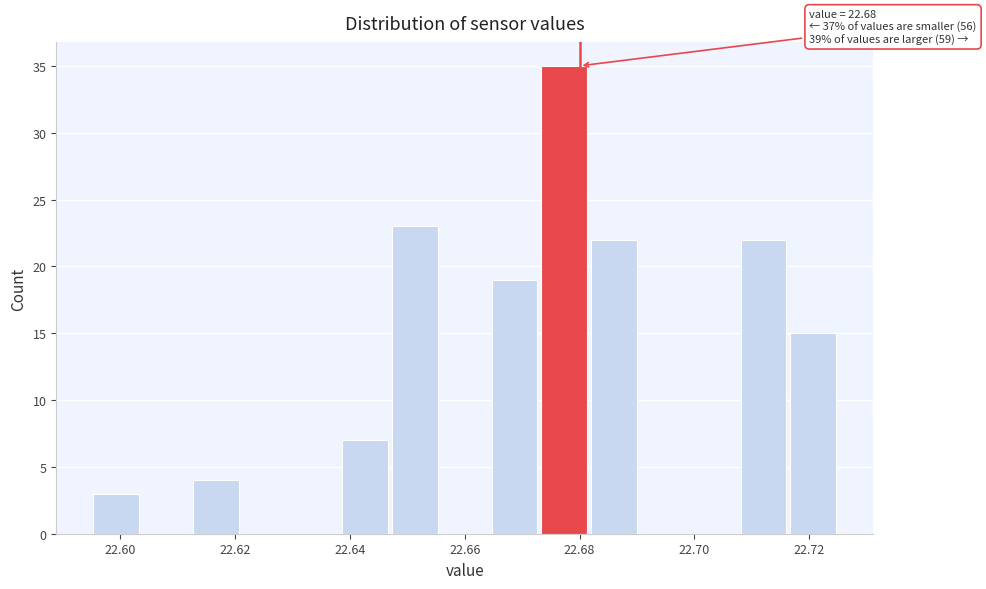

Over which range of the x-axis is the bar tallest?

22.674 to 22.682